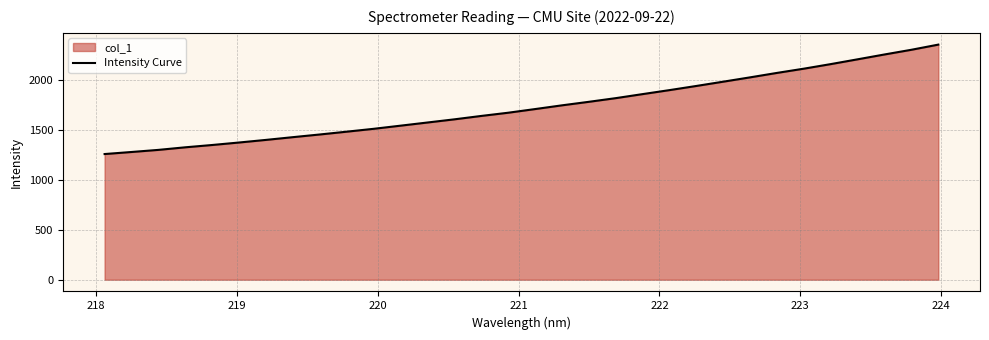

What is the smallest value displayed?

1255.8